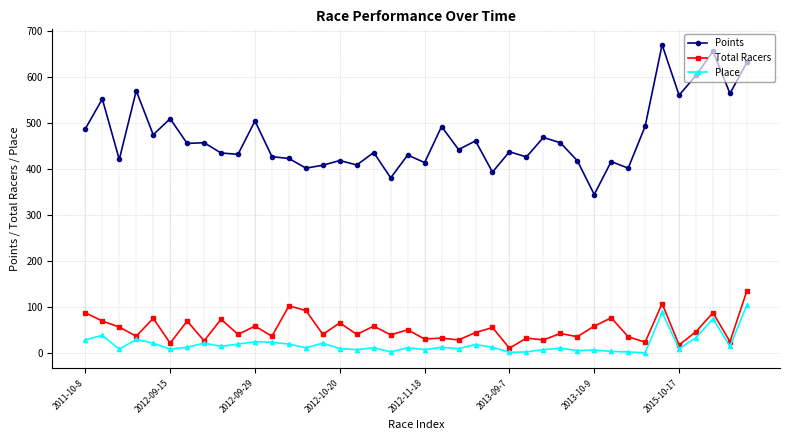

What is the difference between the Total Racers values at 17 and 37?

29.0